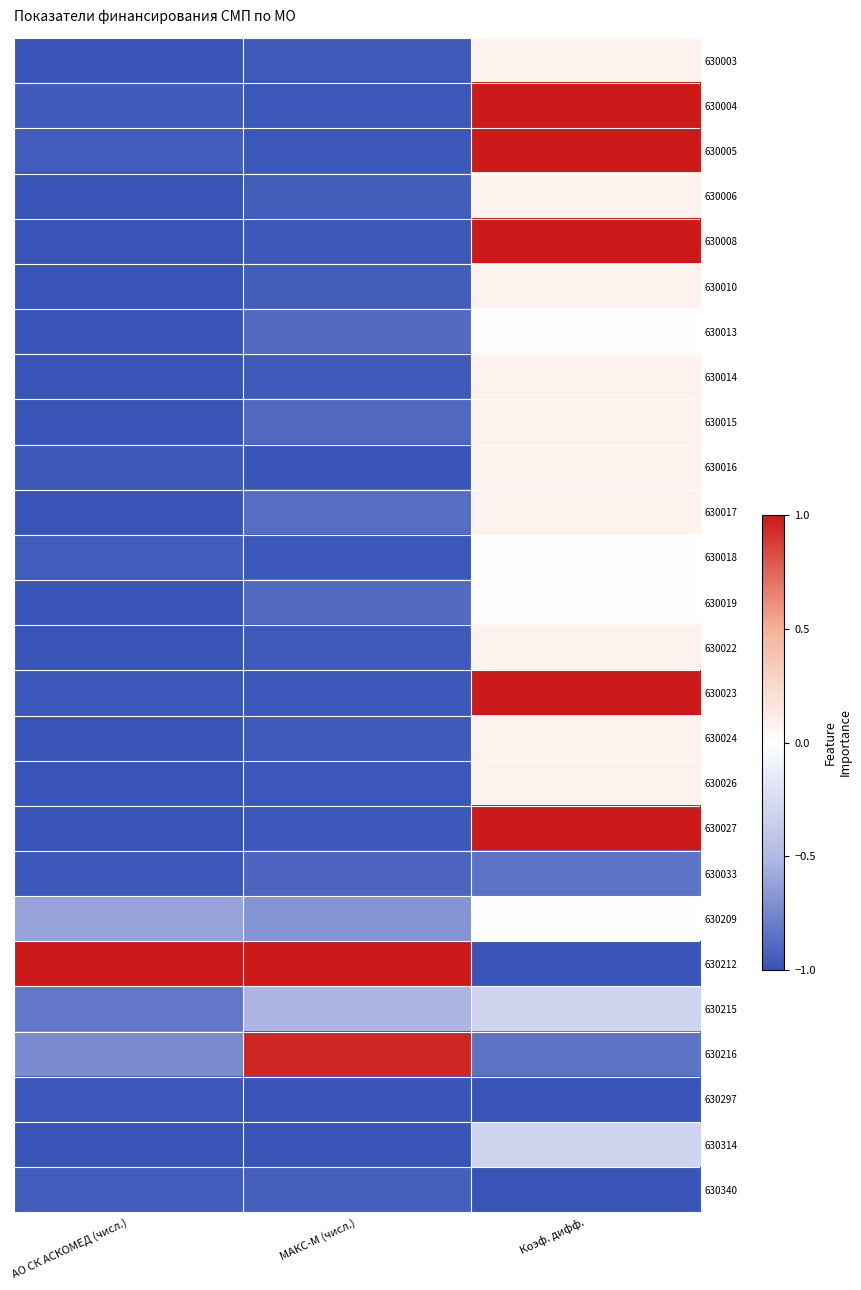

Reading left to right, transcribe all the data shown in this chart.

630003: АО СК АСКОМЕД (числ.)=-1.0	МАКС-М (числ.)=-1.0	Коэф. дифф.=0.1
630004: АО СК АСКОМЕД (числ.)=-1.0	МАКС-М (числ.)=-1.0	Коэф. дифф.=1.0
630005: АО СК АСКОМЕД (числ.)=-1.0	МАКС-М (числ.)=-1.0	Коэф. дифф.=1.0
630006: АО СК АСКОМЕД (числ.)=-1.0	МАКС-М (числ.)=-0.9	Коэф. дифф.=0.1
630008: АО СК АСКОМЕД (числ.)=-1.0	МАКС-М (числ.)=-1.0	Коэф. дифф.=1.0
630010: АО СК АСКОМЕД (числ.)=-1.0	МАКС-М (числ.)=-0.9	Коэф. дифф.=0.1
630013: АО СК АСКОМЕД (числ.)=-1.0	МАКС-М (числ.)=-0.9	Коэф. дифф.=-0.0
630014: АО СК АСКОМЕД (числ.)=-1.0	МАКС-М (числ.)=-1.0	Коэф. дифф.=0.1
630015: АО СК АСКОМЕД (числ.)=-1.0	МАКС-М (числ.)=-0.9	Коэф. дифф.=0.1
630016: АО СК АСКОМЕД (числ.)=-1.0	МАКС-М (числ.)=-1.0	Коэф. дифф.=0.1
630017: АО СК АСКОМЕД (числ.)=-1.0	МАКС-М (числ.)=-0.9	Коэф. дифф.=0.1
630018: АО СК АСКОМЕД (числ.)=-1.0	МАКС-М (числ.)=-1.0	Коэф. дифф.=-0.0
630019: АО СК АСКОМЕД (числ.)=-1.0	МАКС-М (числ.)=-0.9	Коэф. дифф.=-0.0
630022: АО СК АСКОМЕД (числ.)=-1.0	МАКС-М (числ.)=-1.0	Коэф. дифф.=0.1
630023: АО СК АСКОМЕД (числ.)=-1.0	МАКС-М (числ.)=-1.0	Коэф. дифф.=1.0
630024: АО СК АСКОМЕД (числ.)=-1.0	МАКС-М (числ.)=-1.0	Коэф. дифф.=0.1
630026: АО СК АСКОМЕД (числ.)=-1.0	МАКС-М (числ.)=-1.0	Коэф. дифф.=0.1
630027: АО СК АСКОМЕД (числ.)=-1.0	МАКС-М (числ.)=-1.0	Коэф. дифф.=1.0
630033: АО СК АСКОМЕД (числ.)=-1.0	МАКС-М (числ.)=-0.9	Коэф. дифф.=-0.8
630209: АО СК АСКОМЕД (числ.)=-0.6	МАКС-М (числ.)=-0.7	Коэф. дифф.=-0.0
630212: АО СК АСКОМЕД (числ.)=1.0	МАКС-М (числ.)=1.0	Коэф. дифф.=-1.0
630215: АО СК АСКОМЕД (числ.)=-0.8	МАКС-М (числ.)=-0.5	Коэф. дифф.=-0.3
630216: АО СК АСКОМЕД (числ.)=-0.7	МАКС-М (числ.)=1.0	Коэф. дифф.=-0.8
630297: АО СК АСКОМЕД (числ.)=-1.0	МАКС-М (числ.)=-1.0	Коэф. дифф.=-1.0
630314: АО СК АСКОМЕД (числ.)=-1.0	МАКС-М (числ.)=-1.0	Коэф. дифф.=-0.3
630340: АО СК АСКОМЕД (числ.)=-1.0	МАКС-М (числ.)=-0.9	Коэф. дифф.=-1.0